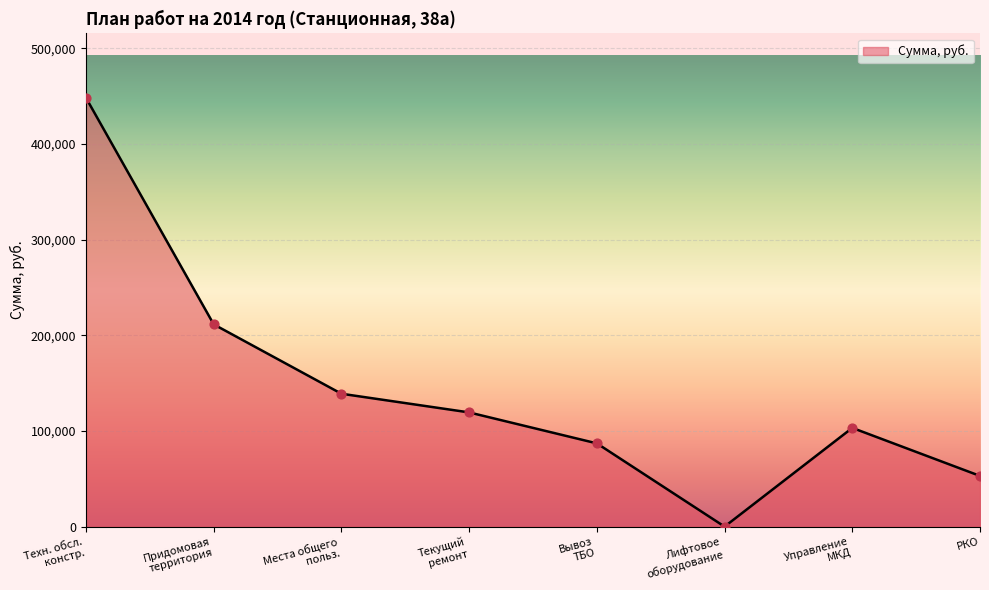

How many interior local peaks (higher than both neighbors) does the data have?

1